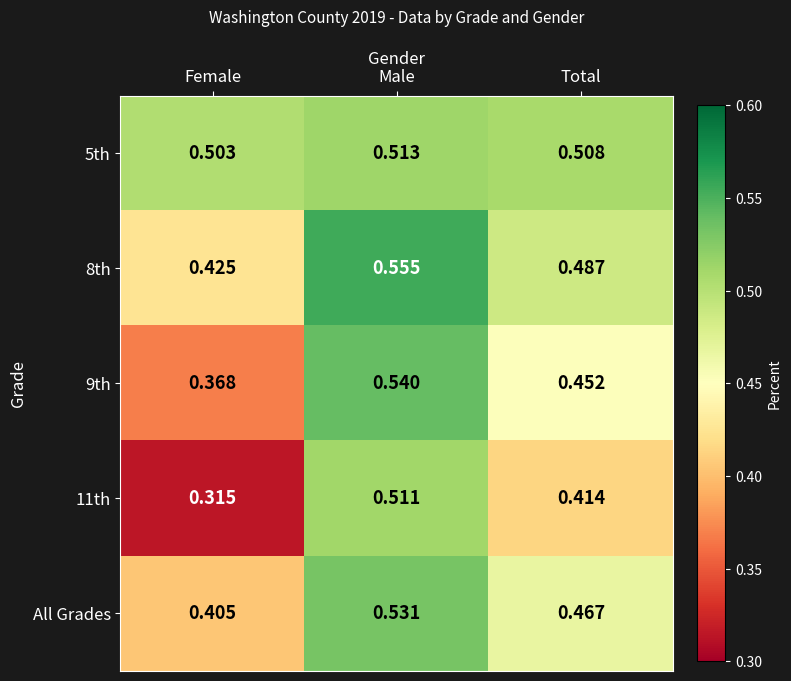

How many series are shown in this chart?

5